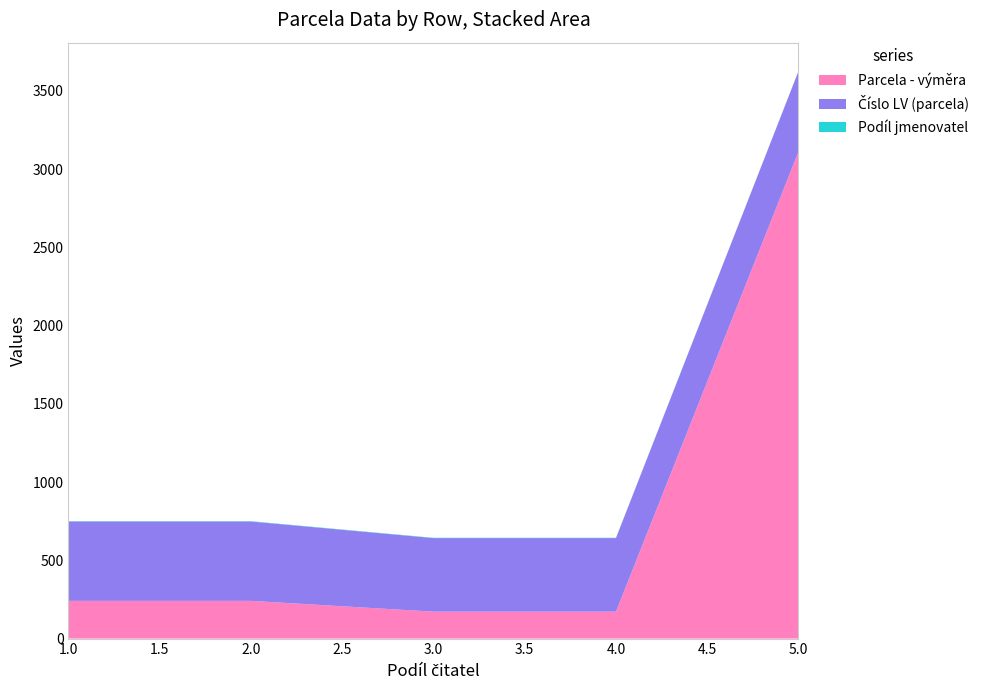

Reading left to right, what are all the values shown in this chart?

Parcela - výměra: 241	241	172	172	3111
Číslo LV (parcela): 507	507	470	470	514
Podíl jmenovatel: 2	2	2	2	1